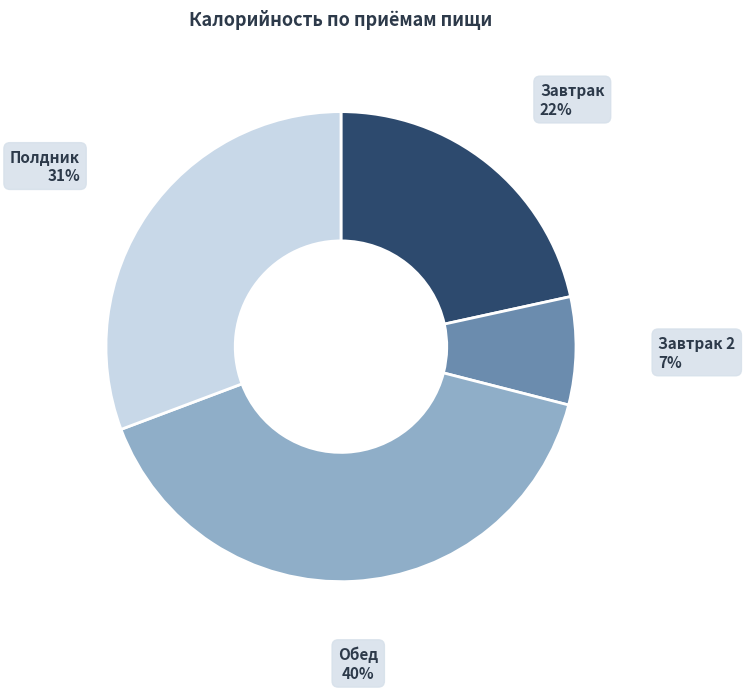

To the nearest percent, what is the average slice percentage?

25%